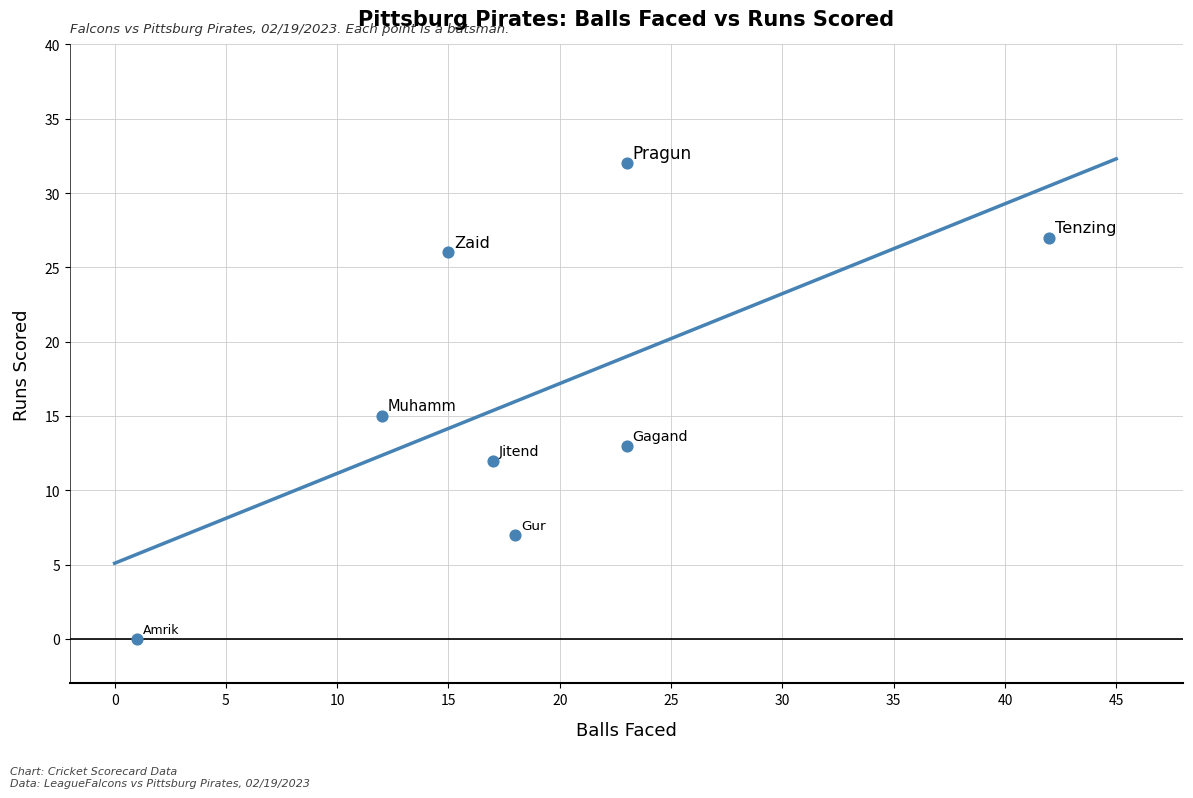

What is the average X value?

19